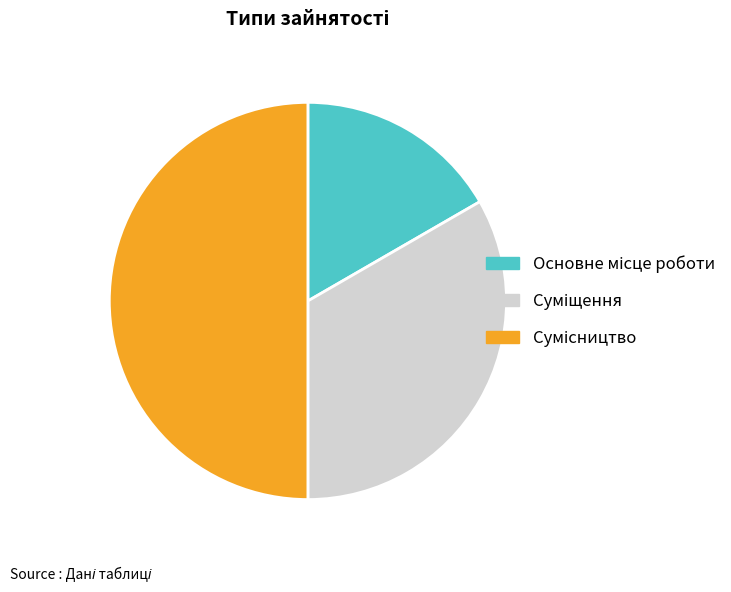

How many segments does this pie chart have?

3